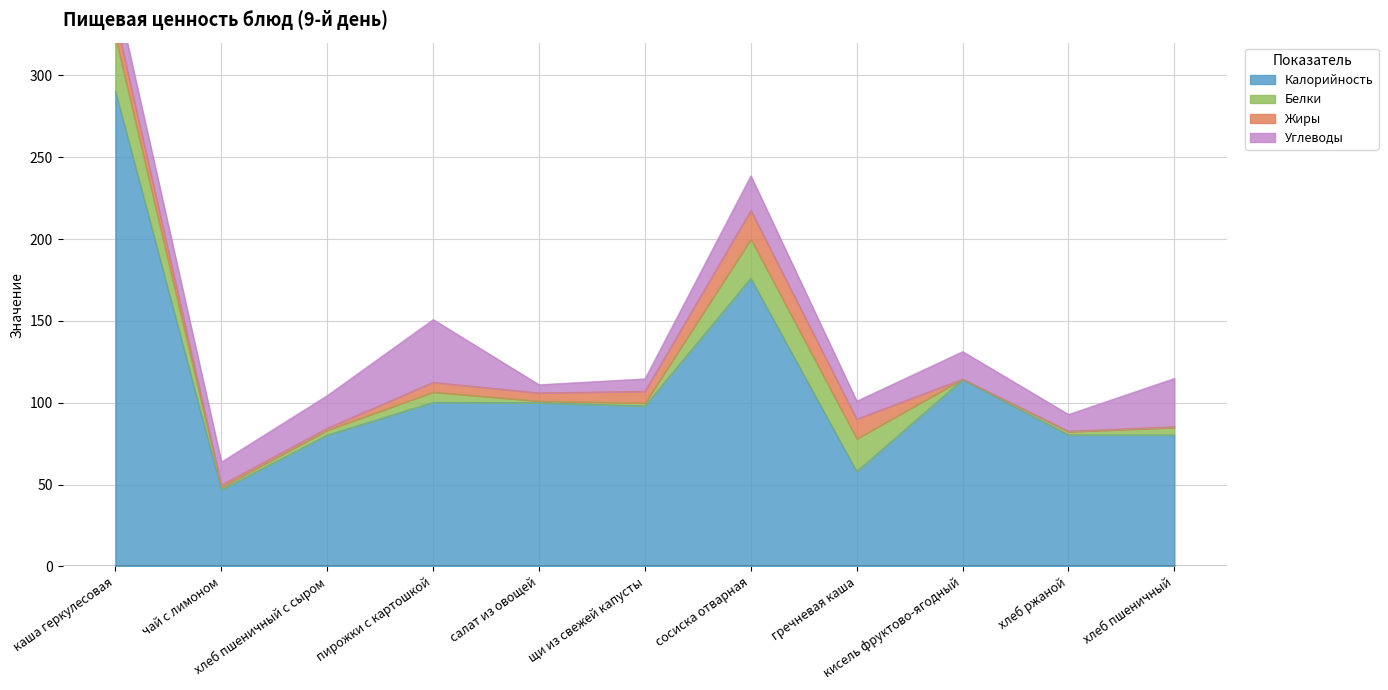

Which category has the highest value in the Белки series?

каша геркулесовая